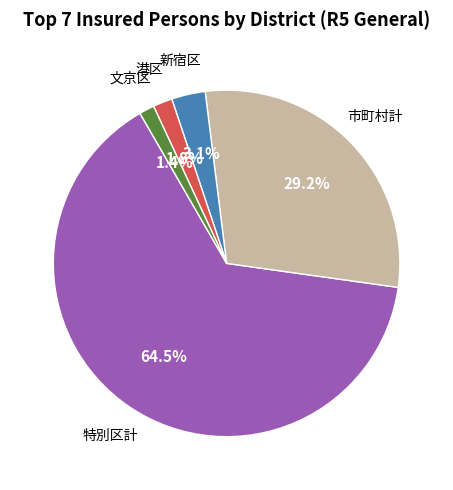

Is there a majority slice in this chart?

Yes